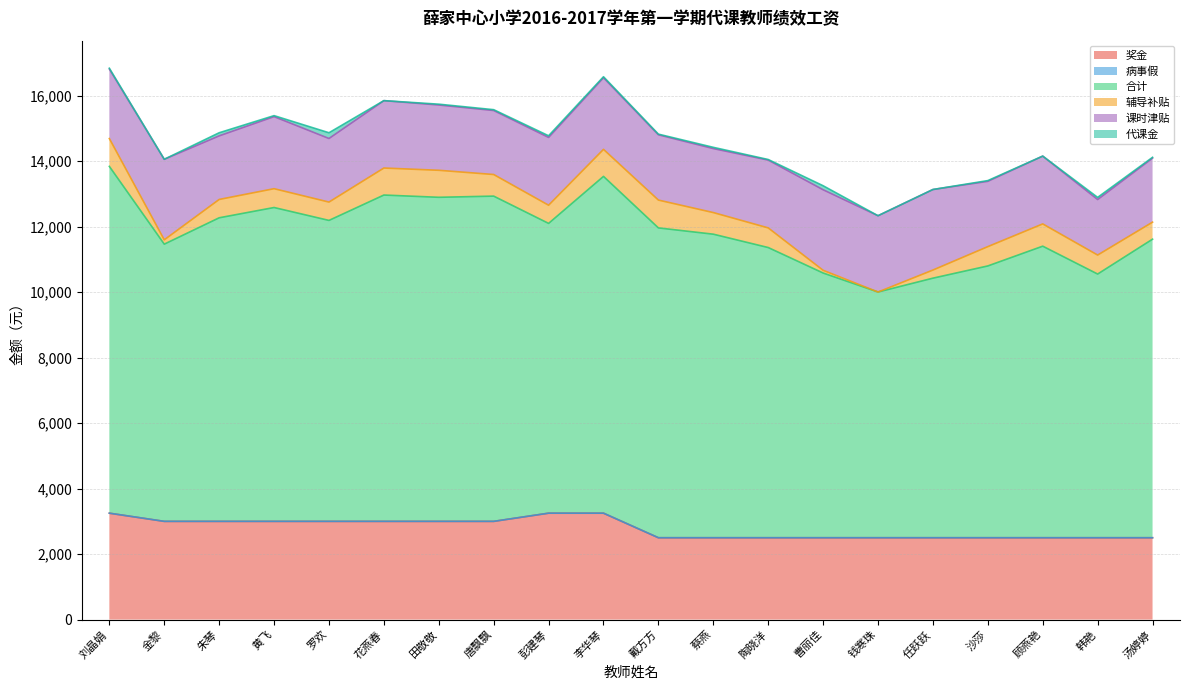

Is the value of 奖金 at 花燕春 greater than the value of 辅导补贴 at 韩艳?

Yes